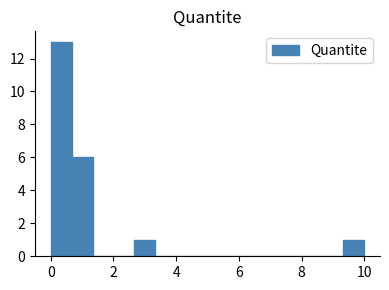

Around what value on the x-axis is the tallest bar? Give the approximate position of its centre, as read against the axis.

0.4